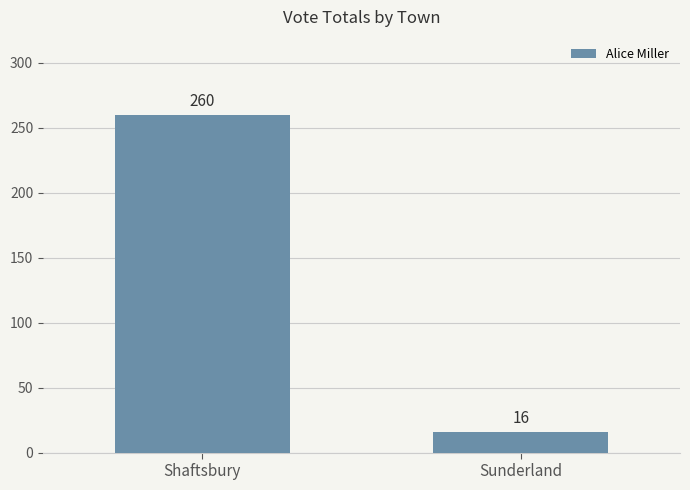

What is the ratio of the value at Shaftsbury to the value at Sunderland?

16.2